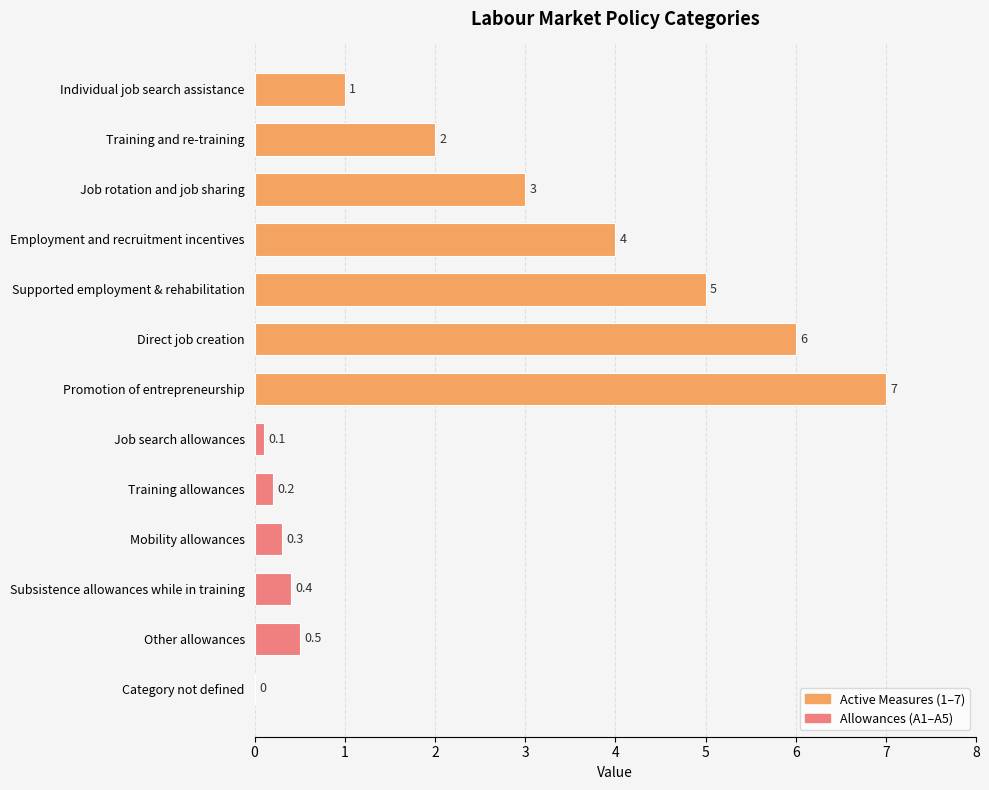

Reading top to bottom, list all the values displayed in this chart.

Individual job search assistance=1.0	Training and re-training=2.0	Job rotation and job sharing=3.0	Employment and recruitment incentives=4.0	Supported employment & rehabilitation=5.0	Direct job creation=6.0	Promotion of entrepreneurship=7.0	Job search allowances=0.1	Training allowances=0.2	Mobility allowances=0.3	Subsistence allowances while in training=0.4	Other allowances=0.5	Category not defined=0.0